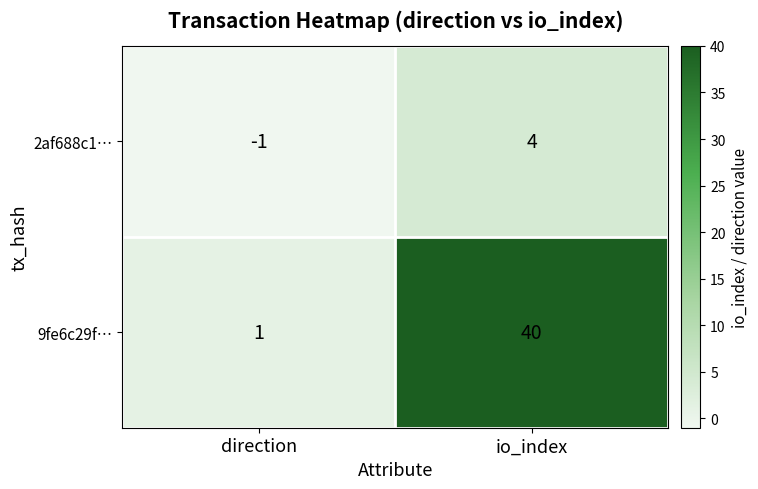

Is it true that 9fe6c29f… equals 67 at io_index?

False